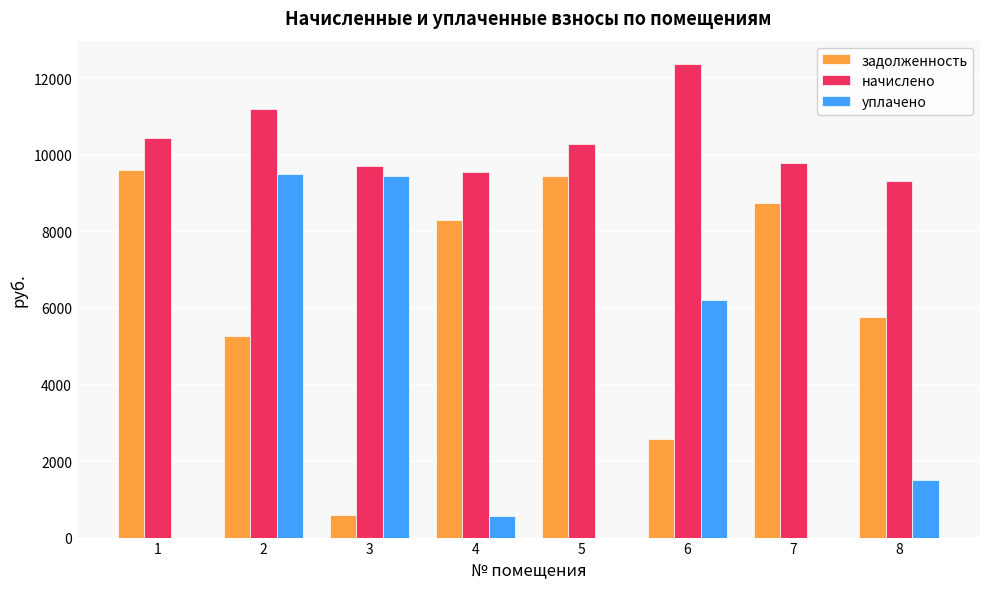

Which series changed the most between 2 and 6?

уплачено